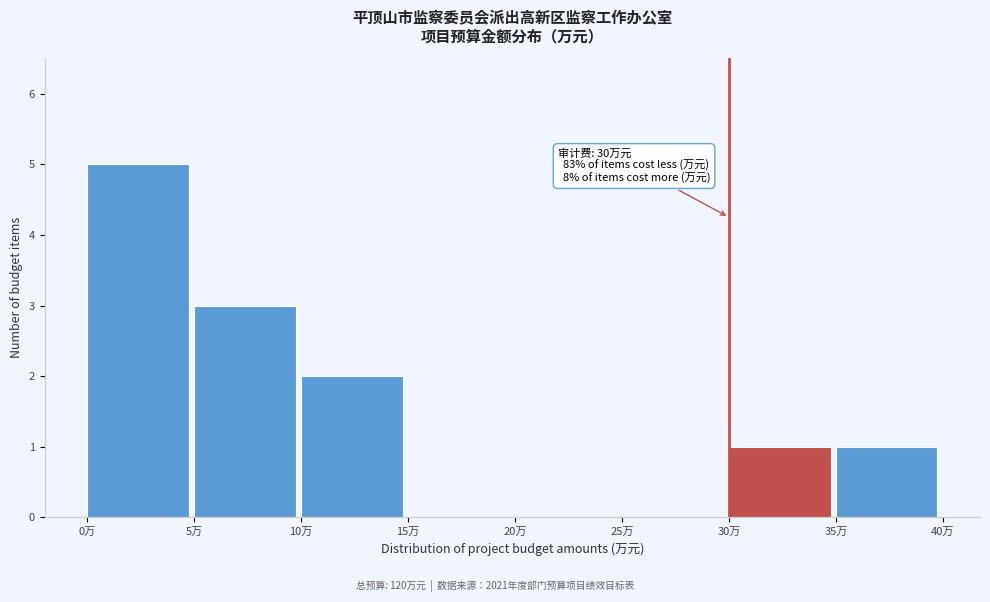

Over which range of the x-axis is the bar tallest?

0 to 5